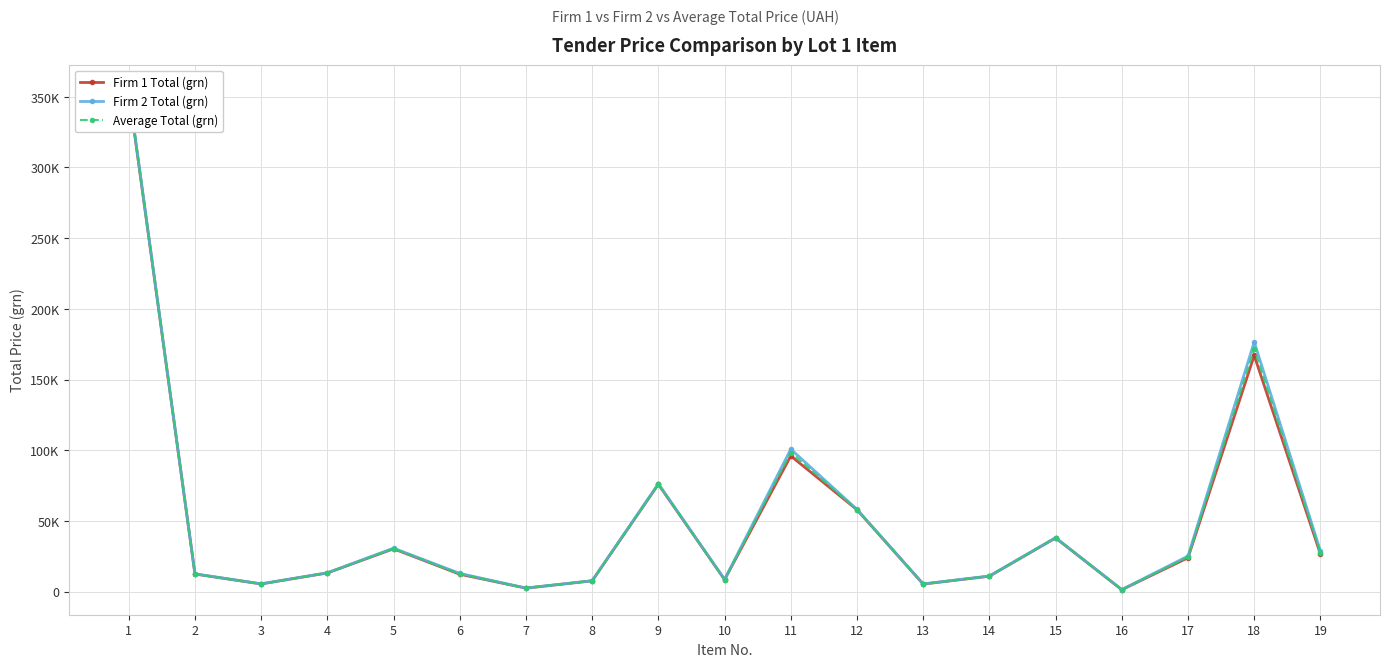

Which category has the highest value in the Firm 1 Total (grn) series?

1